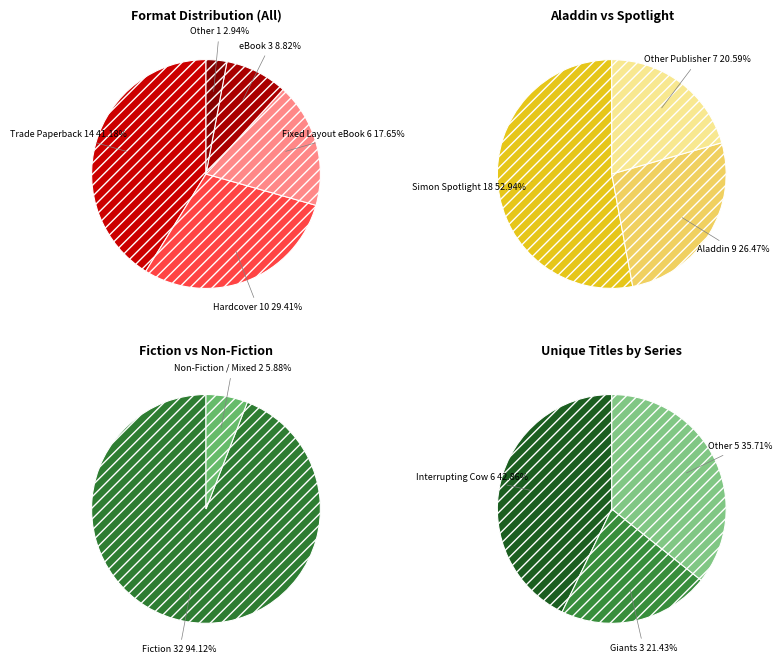

To the nearest percent, what is the difference between the Trade Paperback and Hardcover slice percentages?

12%